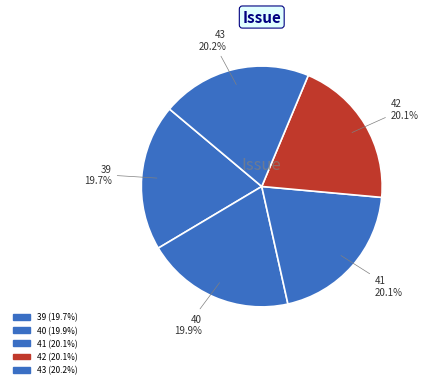

Is it true that 39 is 28% of the pie?

False